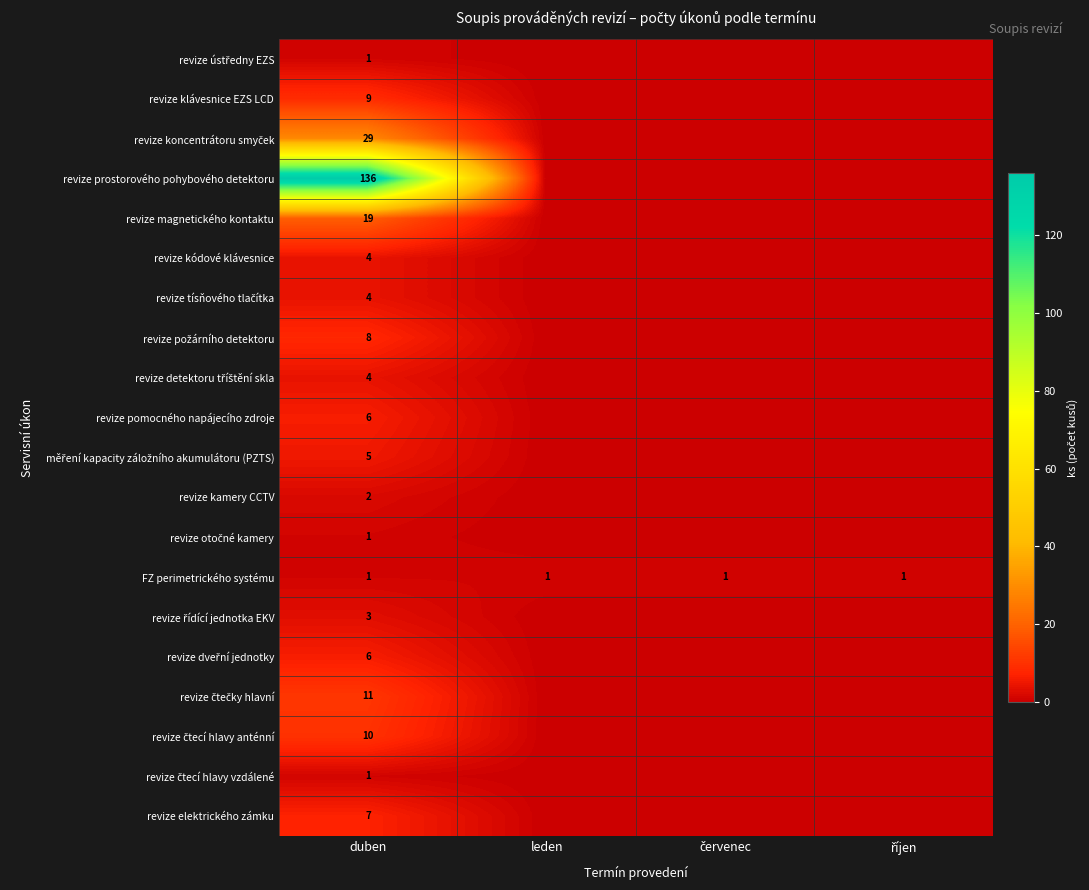

Is it true that revize elektrického zámku equals 0 at červenec?

True